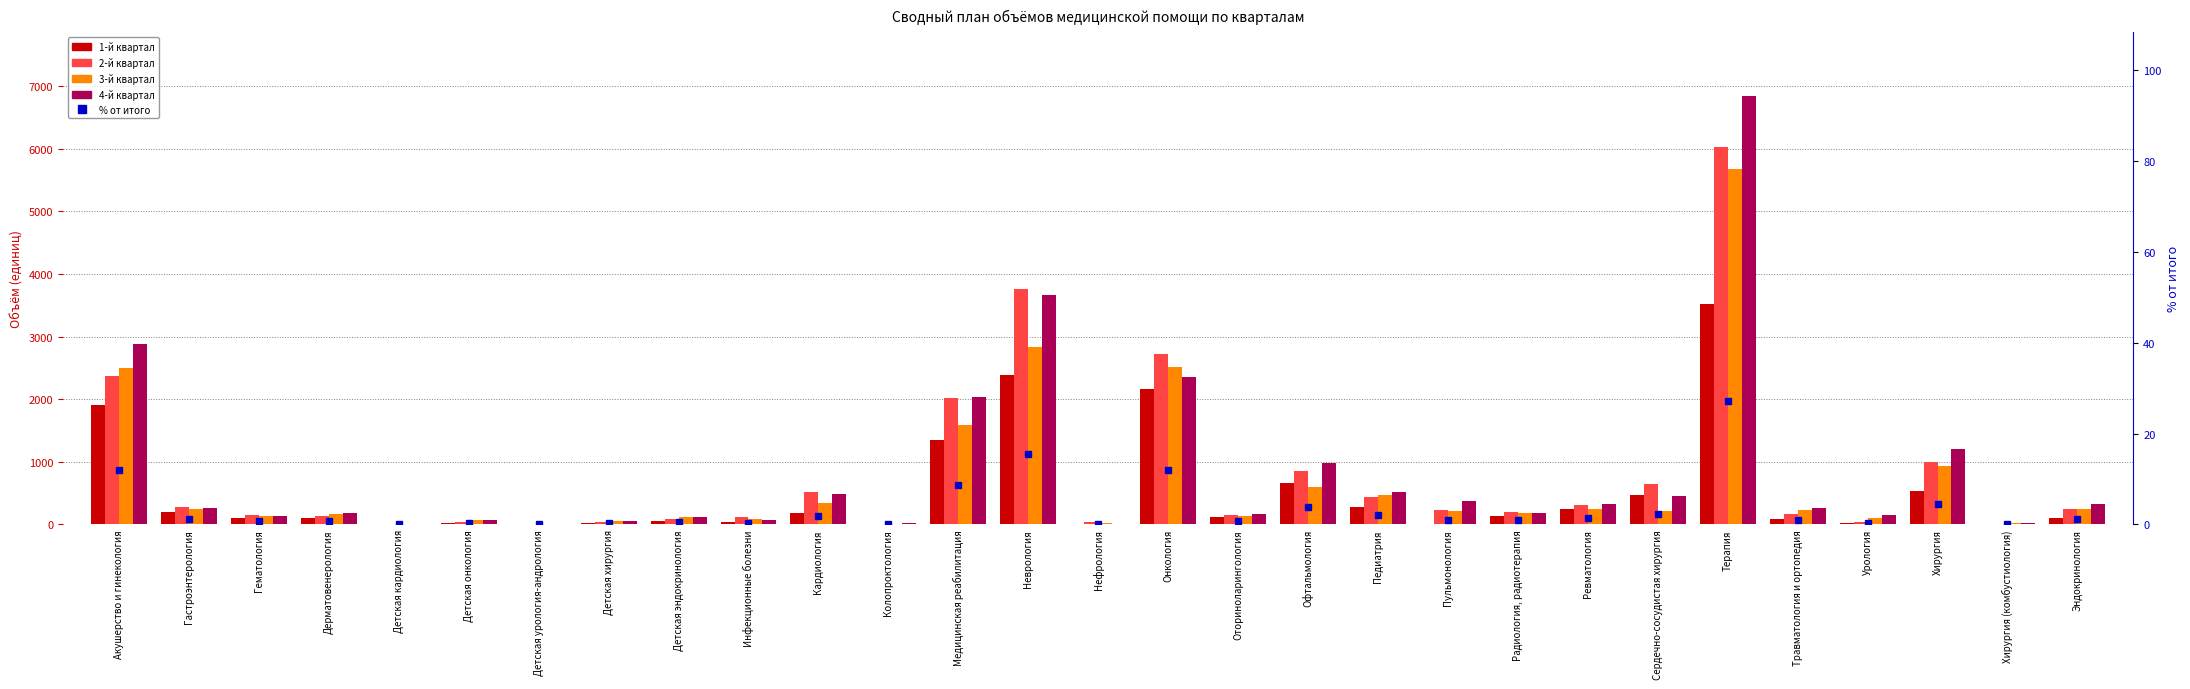

At which label does 1-й квартал first exceed 110?

Акушерство и гинекология